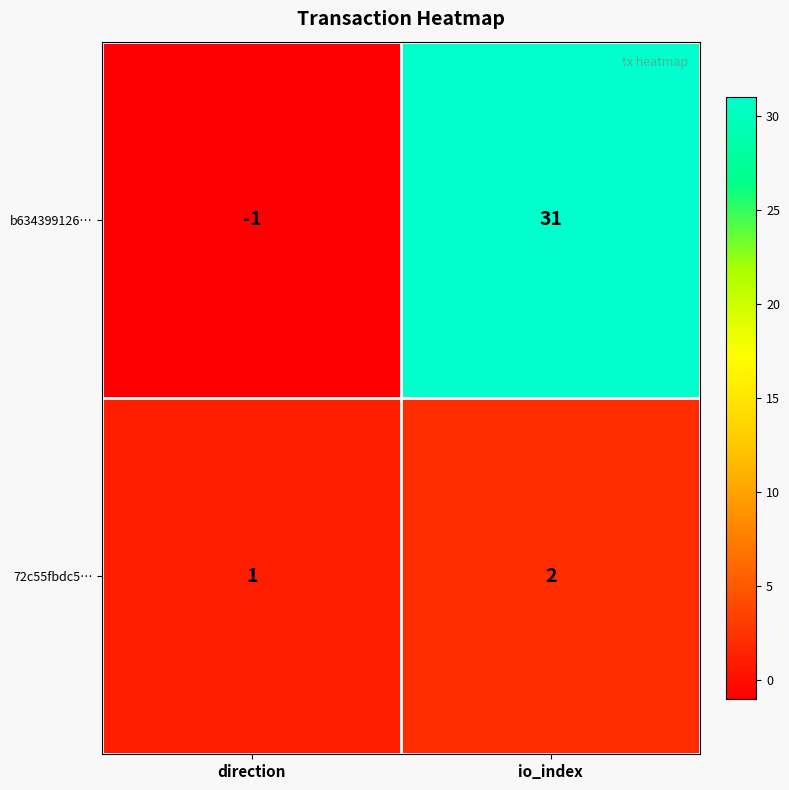

What is the minimum value shown in the chart?

-1